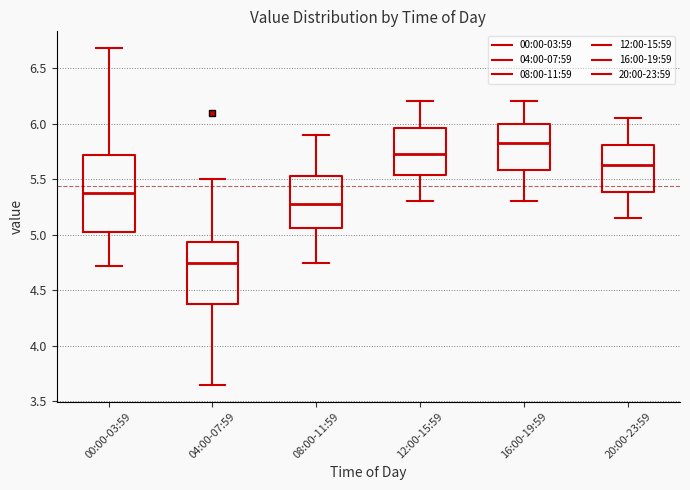

Comparing the boxes themselves (not the whiskers), which one is the tallest?

00:00-03:59